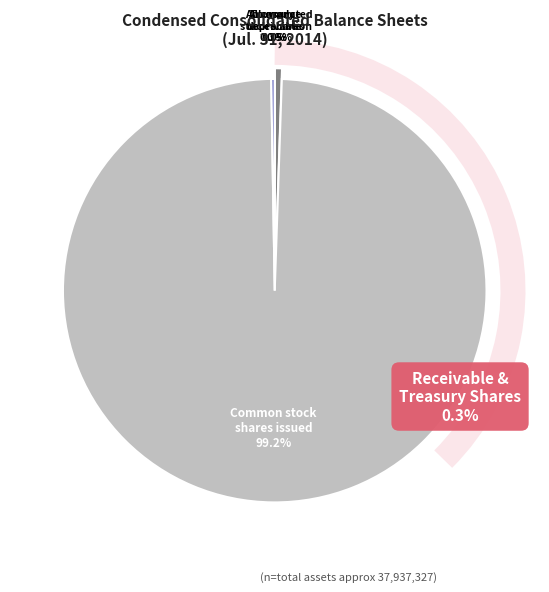

Does any single category account for the majority?

Yes